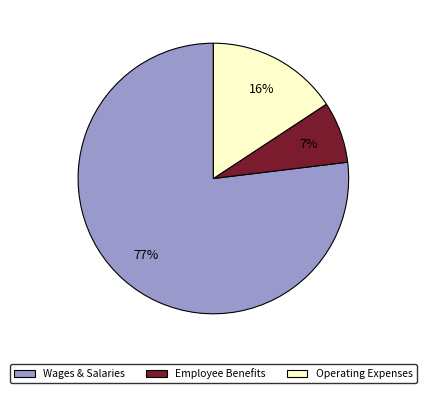

Do Operating Expenses and Employee Benefits together represent more than half of the pie?

No